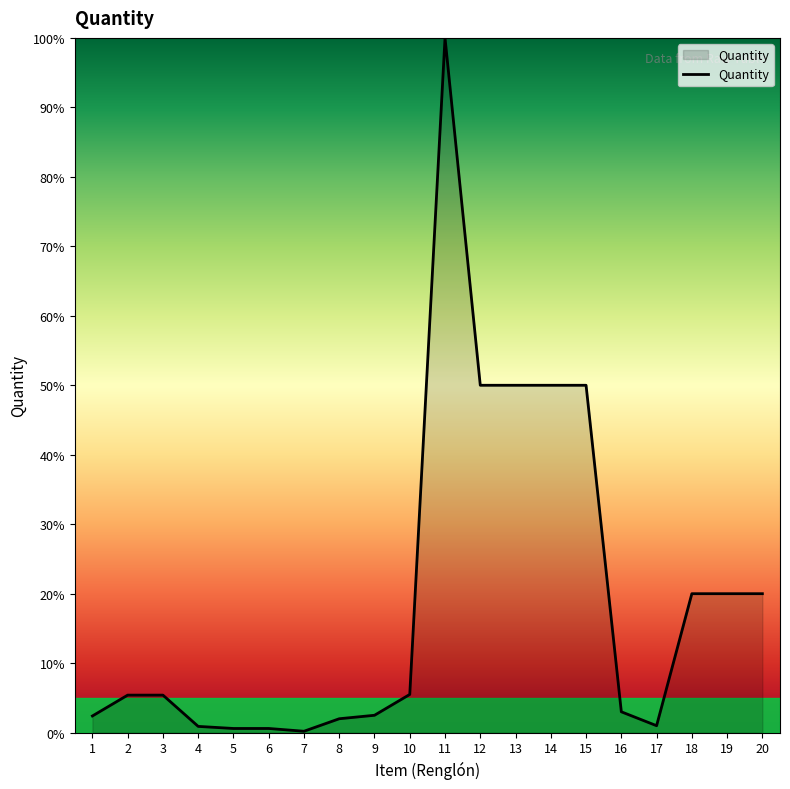

How many lines are shown in the chart?

1